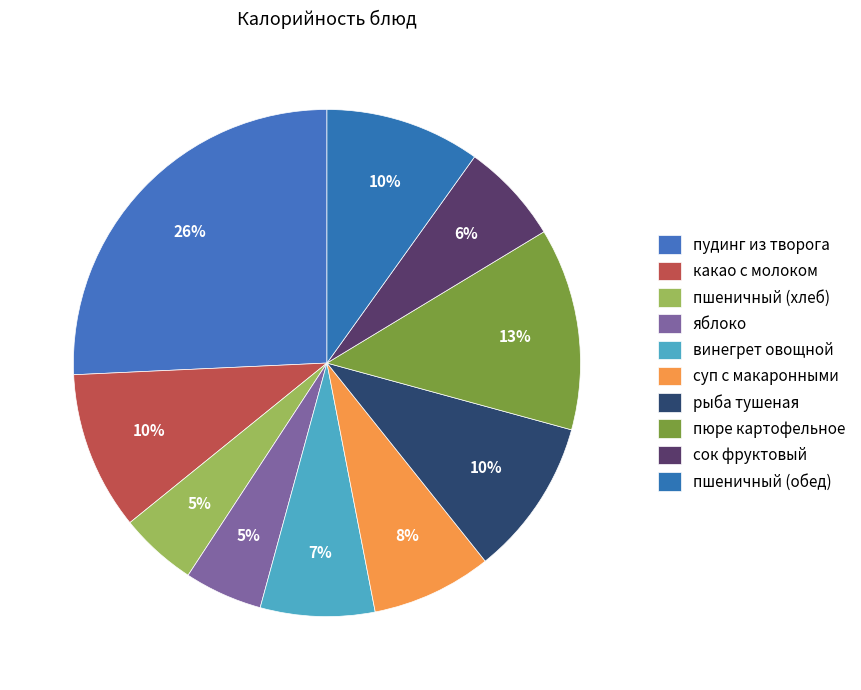

Is it true that рыба тушеная is 10% of the pie?

True